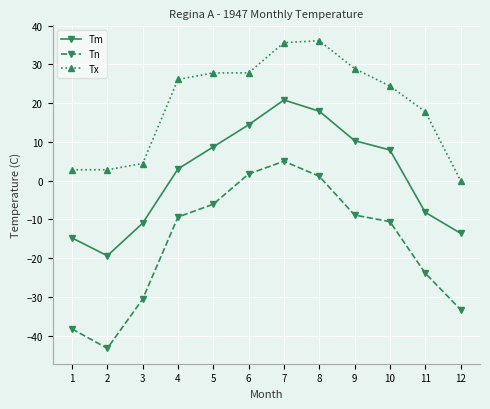

Reading right to left, list all the values displayed in this chart.

Tm: -13.6	-8.2	7.9	10.3	17.9	20.8	14.4	8.7	3.0	-11.0	-19.4	-14.8
Tn: -33.3	-23.9	-10.6	-8.9	1.1	5.0	1.7	-6.1	-9.4	-30.6	-43.3	-38.3
Tx: 0.0	17.8	24.4	28.9	36.1	35.6	27.8	27.8	26.1	4.4	2.8	2.8